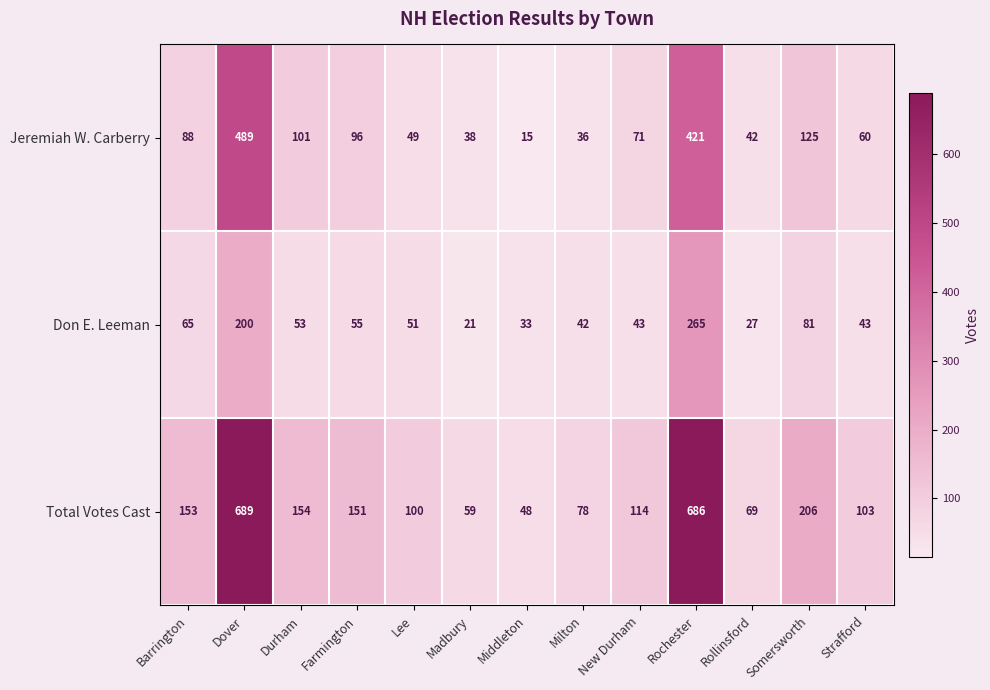

Which series has the widest spread of values?

Total Votes Cast